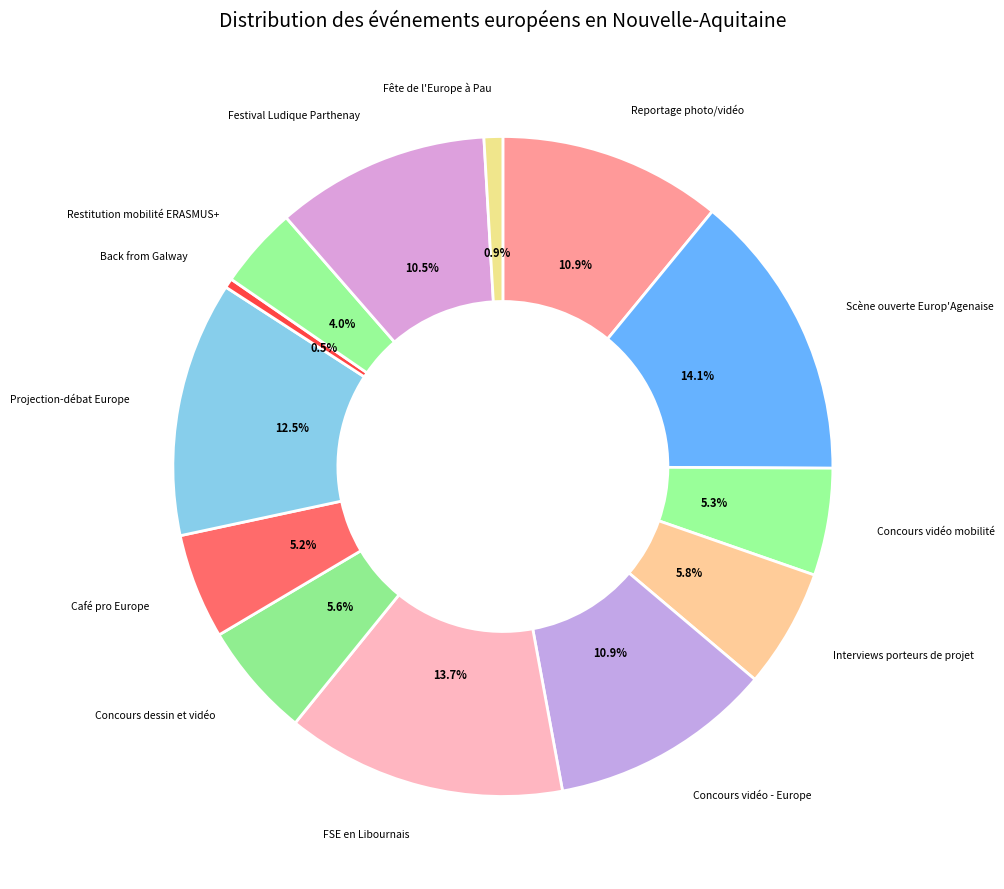

Rank the categories by value from lowest to highest.

Back from Galway, Fête de l'Europe à Pau, Restitution mobilité ERASMUS+, Café pro Europe, Concours vidéo mobilité, Concours dessin et vidéo, Interviews porteurs de projet, Festival Ludique Parthenay, Reportage photo/vidéo, Concours vidéo - Europe, Projection-débat Europe, FSE en Libournais, Scène ouverte Europ'Agenaise